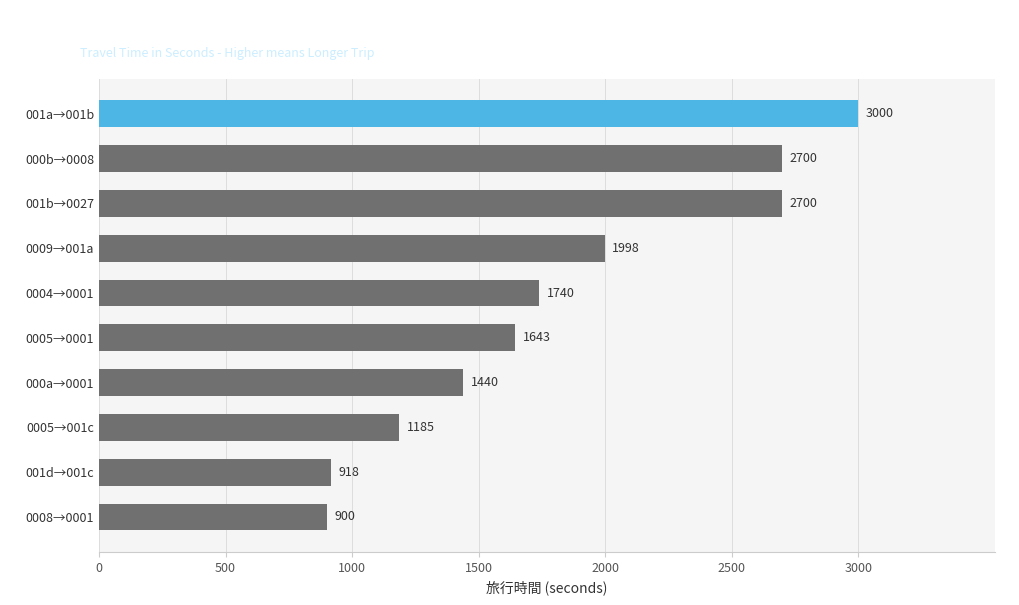

What is the sum of the values at 001d→001c and 000b→0008?

3618